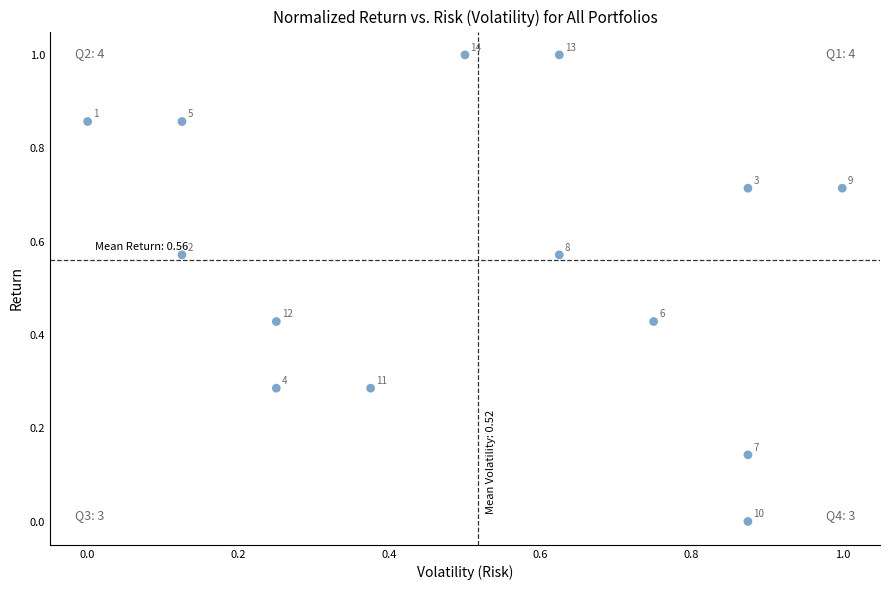

What is the range of Y values (max minus min)?

1.0